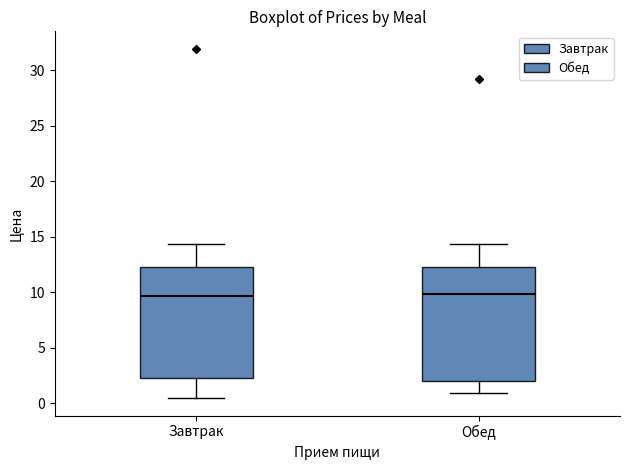

Reading left to right, transcribe this box plot: for each box, give where its median line is, the range the box spans, and where its two whiskers end, as read against the y-axis. The values are not printed on the chart, so give them approximately, as read against the axis.

Завтрак: median 9.5, box 2.5 to 12.5, whiskers 0.5 to 14.5
Обед: median 10.0, box 2.0 to 12.5, whiskers 1.0 to 14.5